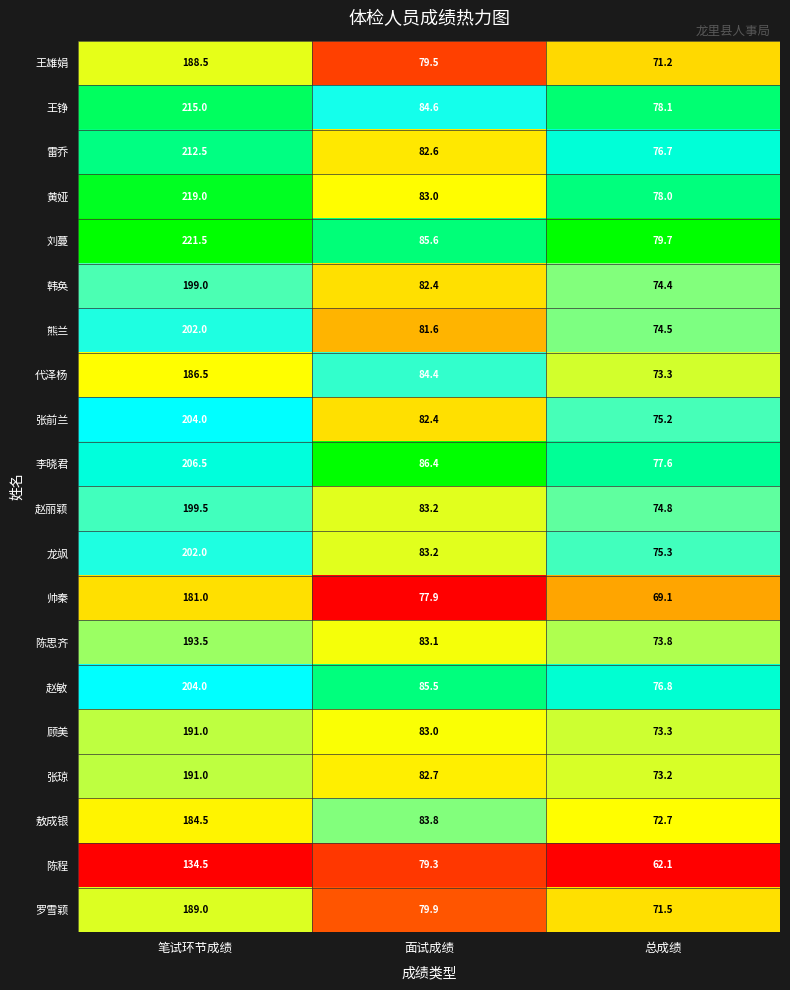

What is the difference between the maximum and minimum values in the 黄娅 series?

141.0